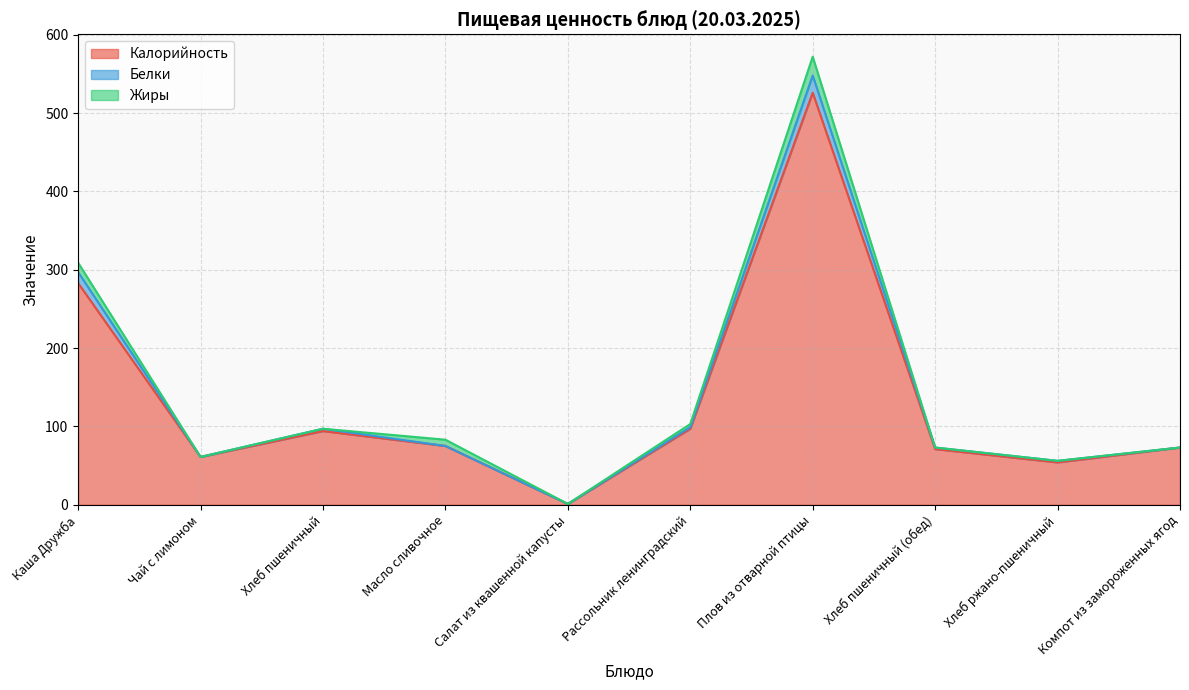

What is the difference between the highest and lowest values at Рассольник ленинградский?

2